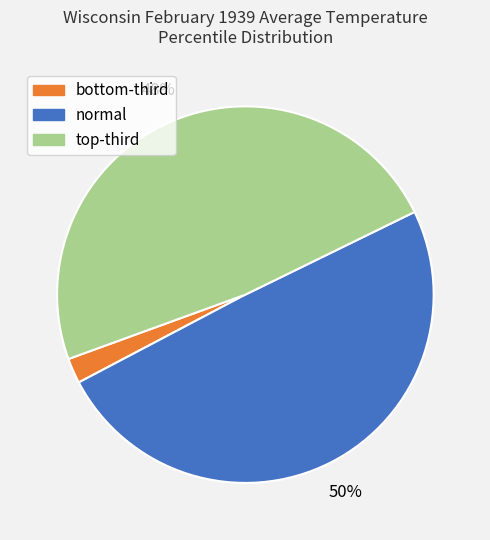

Does any single category account for the majority?

No